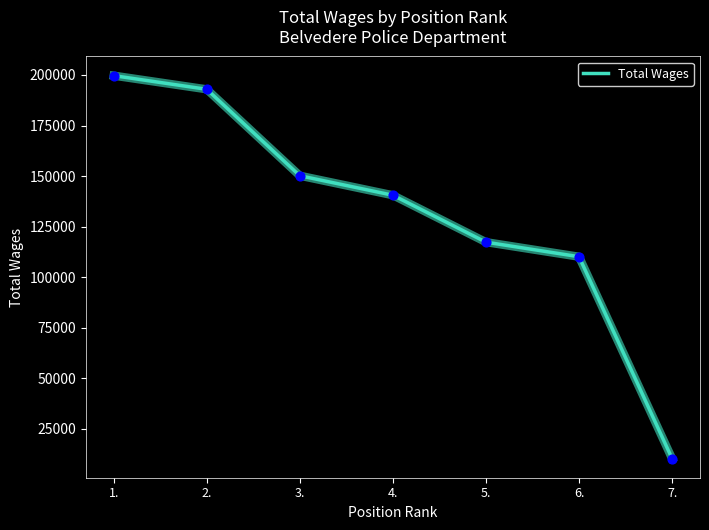

Approximately how many times larger is the value at 6. compared to 5.?

0.9